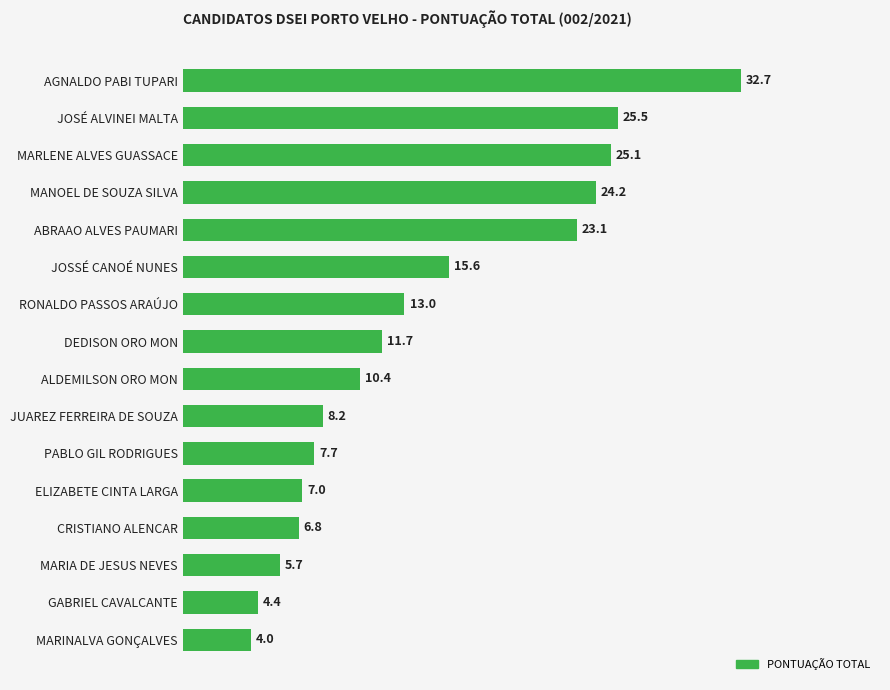

How many bars are there in total?

16